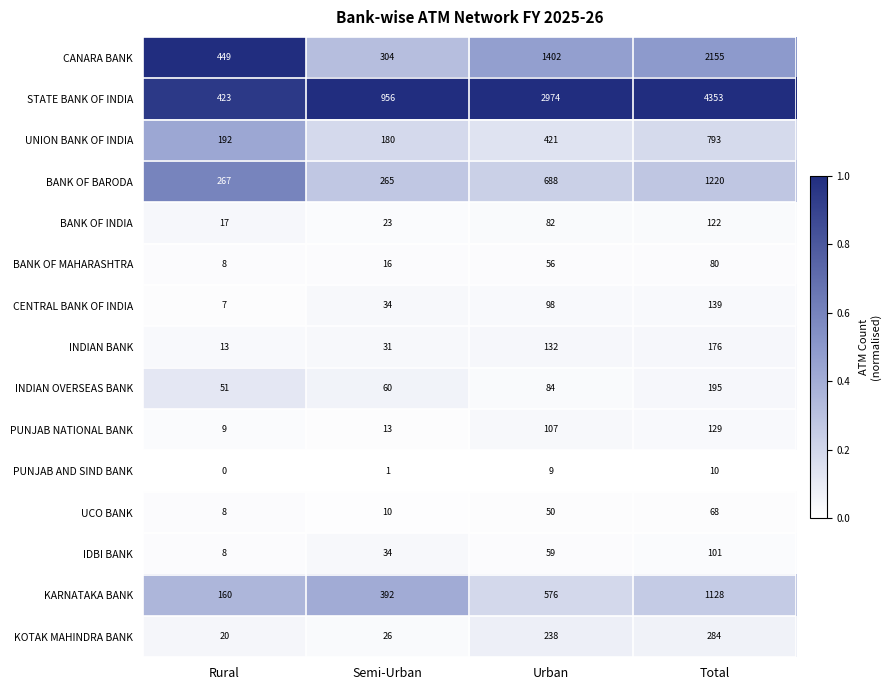

Which series has the largest range (max minus min)?

STATE BANK OF INDIA